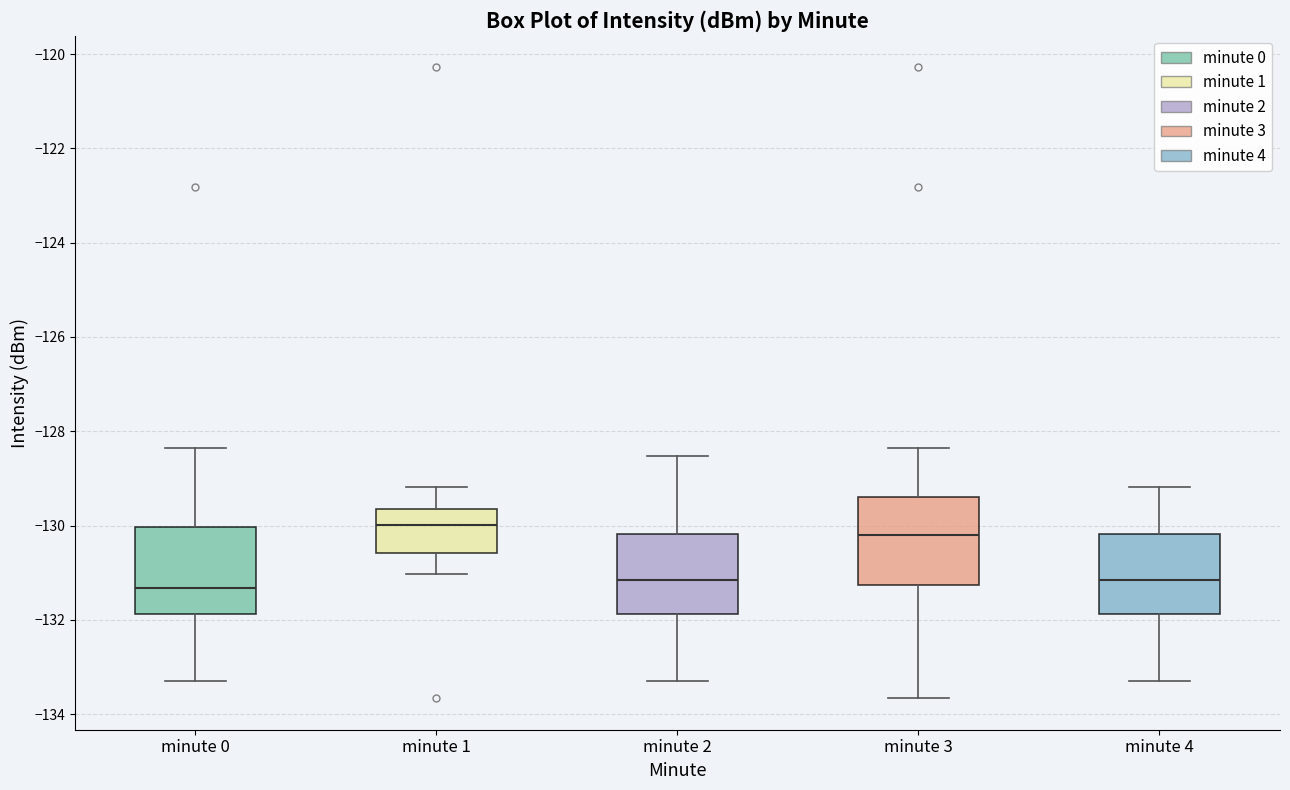

Where does the lower whisker of the box for minute 3 end on the y-axis? The values are not printed on the chart, so give them approximately, as read against the axis.

-133.6